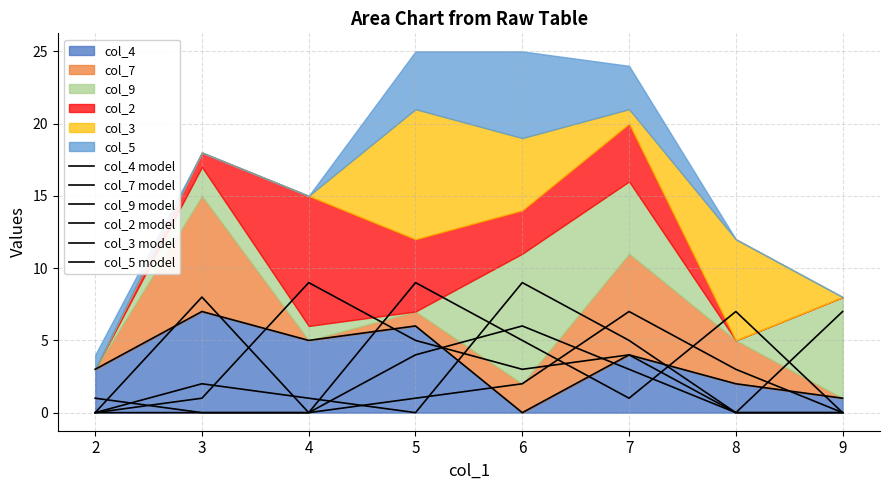

True or false: col_3 model and col_4 model cross at least once.

True